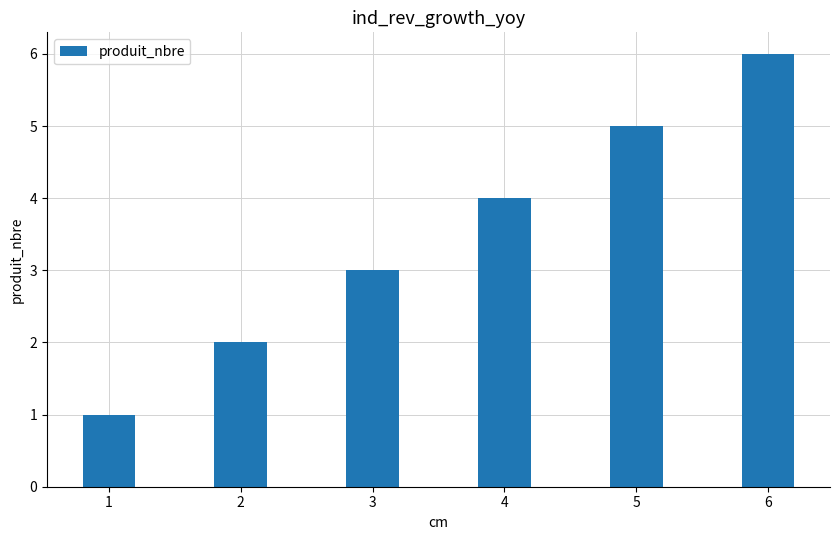

Does the chart contain stacked bars?

No